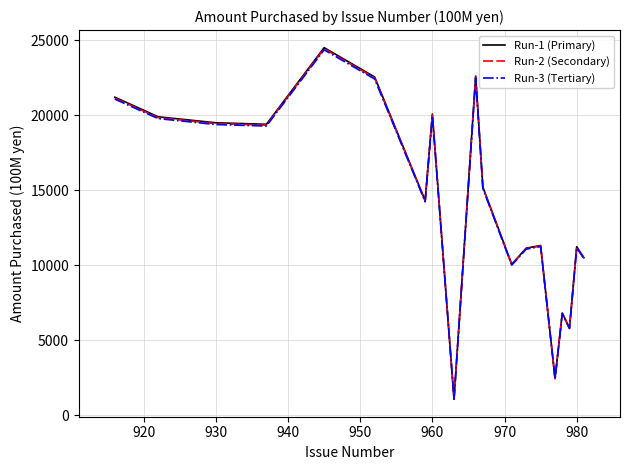

What is the greatest value displayed?

24520.0